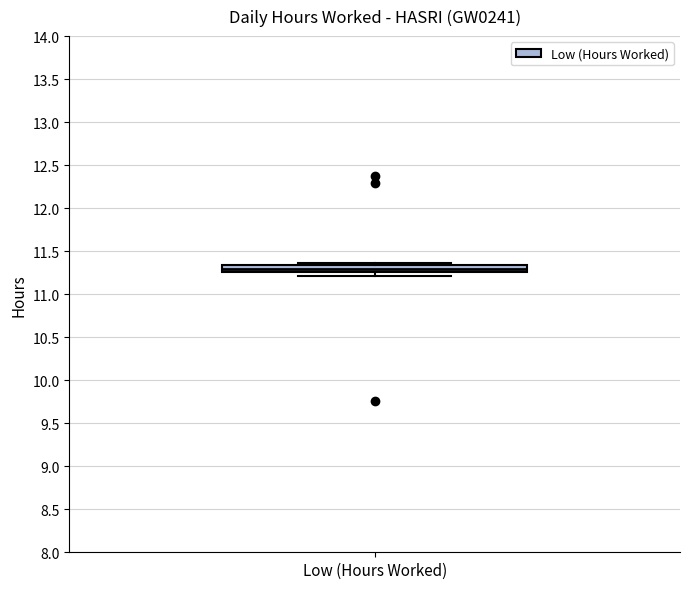

Where is the upper edge of the box for Low (Hours Worked) on the y-axis? The values are not printed on the chart, so give them approximately, as read against the axis.

11.35